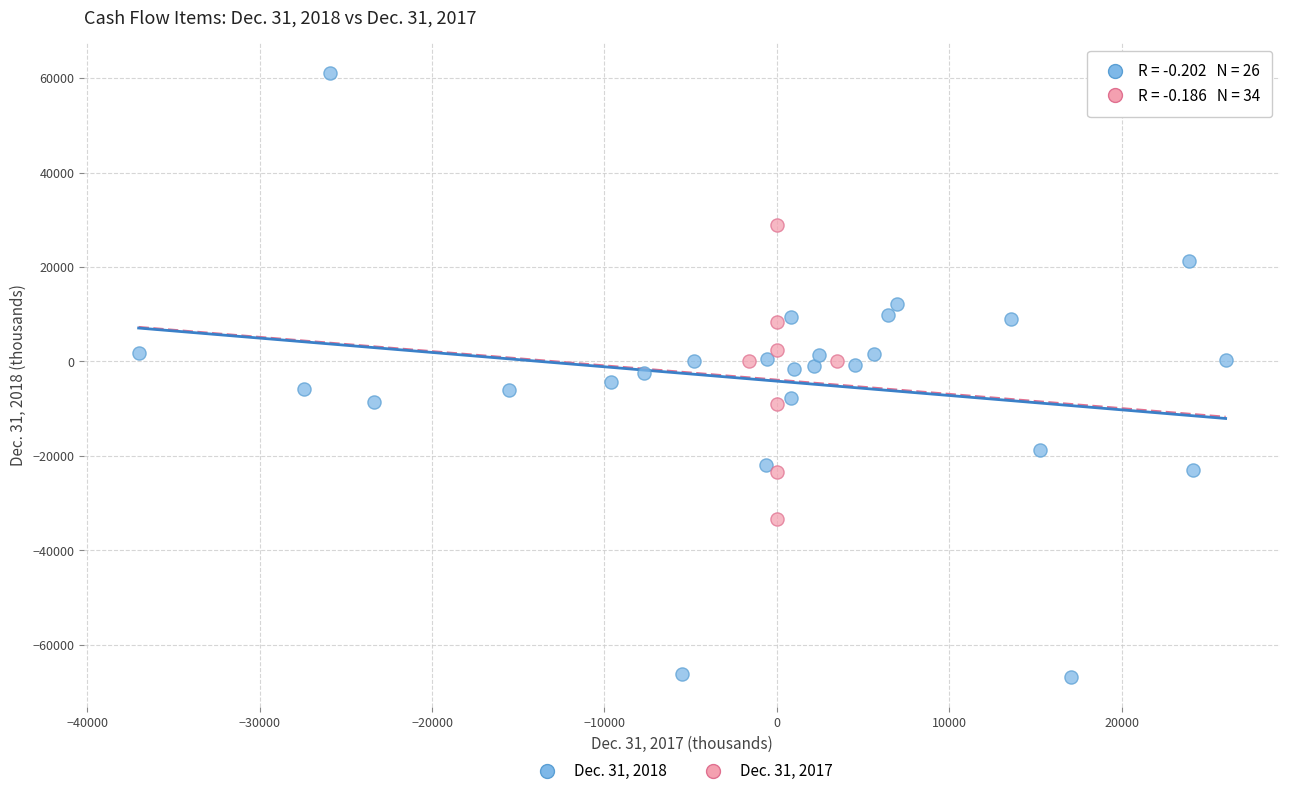

Which series contains the highest Y value?

Dec. 31, 2018